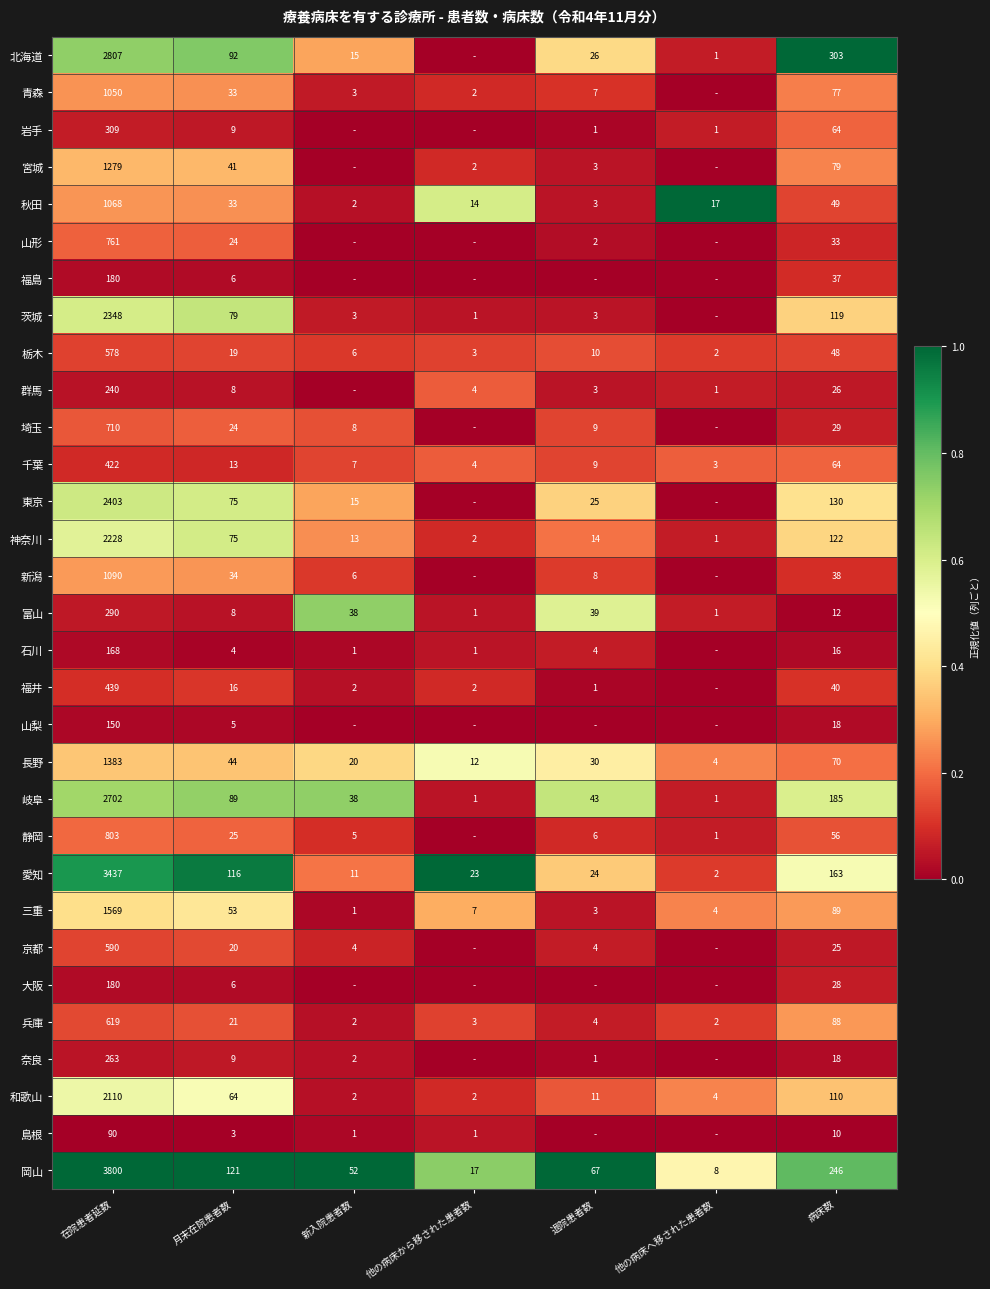

What is the sum of the 石川 values at 在院患者延数 and 病床数?

184